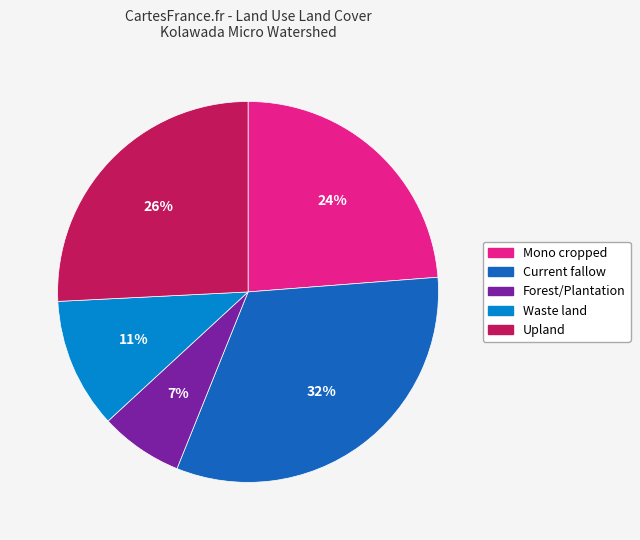

What percentage is the Current fallow slice, to the nearest percent?

32%